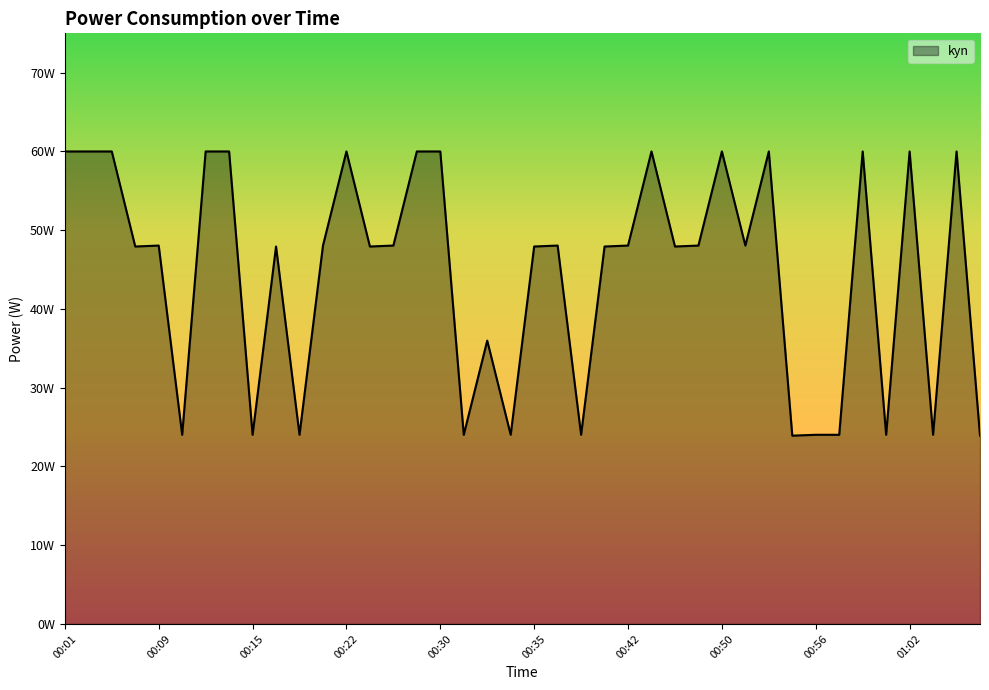

Is this an area chart (filled region under the line)?

Yes